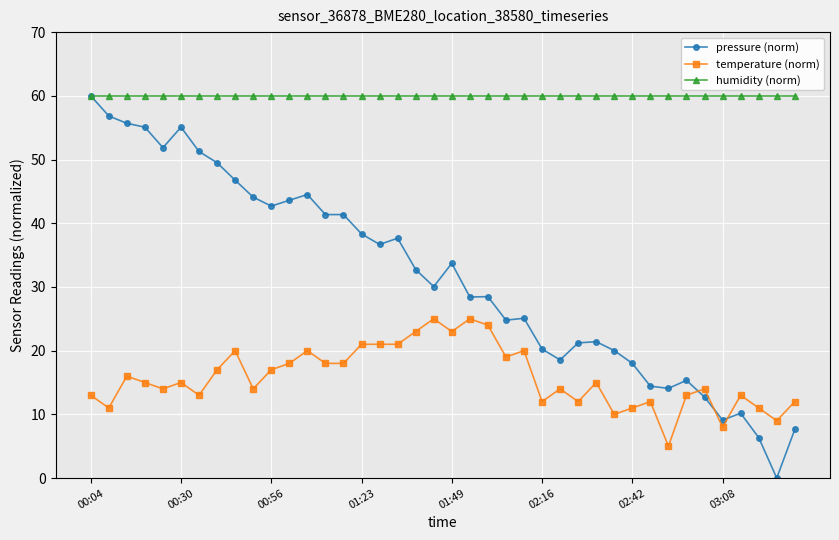

Which series has the largest total across all categories?

humidity (norm)